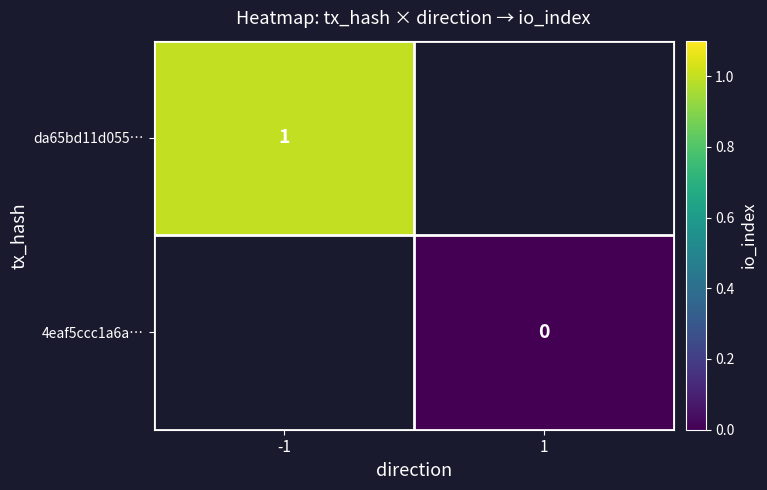

The value of da65bd11d055… at -1 is 1. True or false?

True